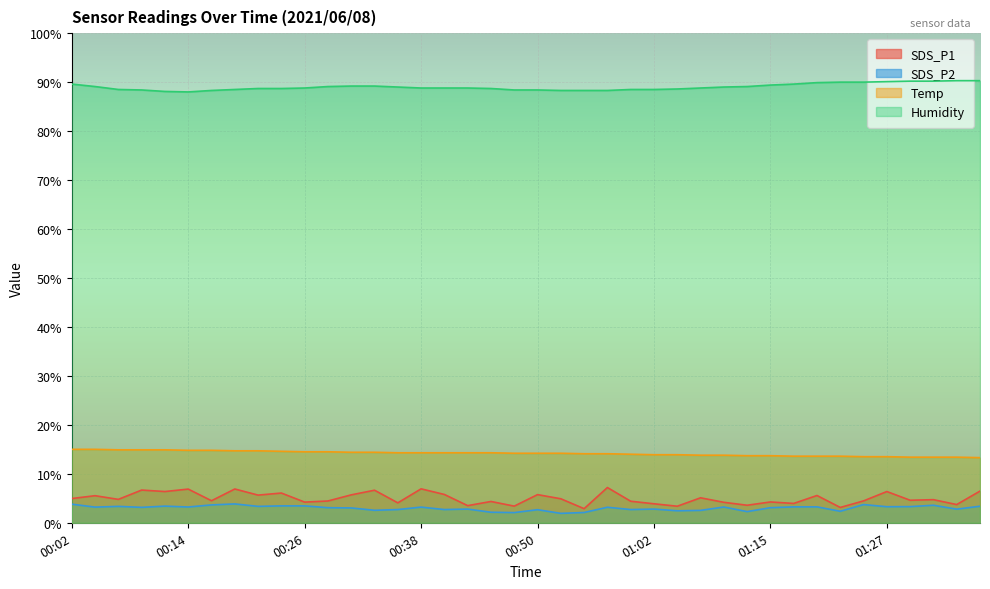

Rank the series at 00:53 from highest to lowest value.

Humidity, Temp, SDS_P1, SDS_P2